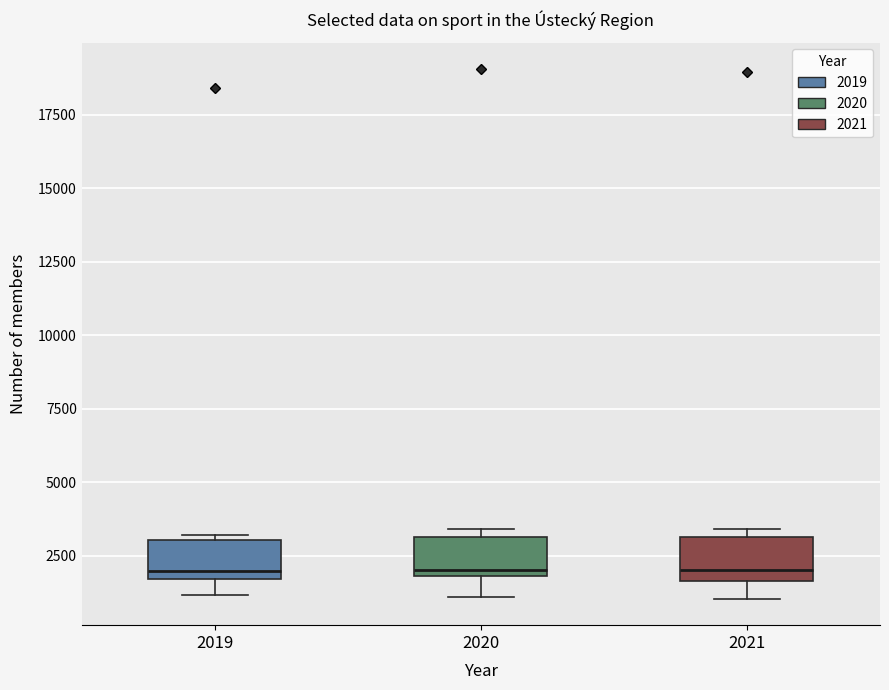

Reading left to right, read every box against the y-axis: the position of its median line, the range the box covers, and the ends of its whiskers. The values are not printed on the chart, so give them approximately, as read against the axis.

2019: median 2000, box 1500 to 3000, whiskers 1000 to 3000 (just above the box's upper edge)
2020: median 2000 (just above the box's lower edge), box 2000 to 3000, whiskers 1000 to 3500
2021: median 2000, box 1500 to 3000, whiskers 1000 to 3500